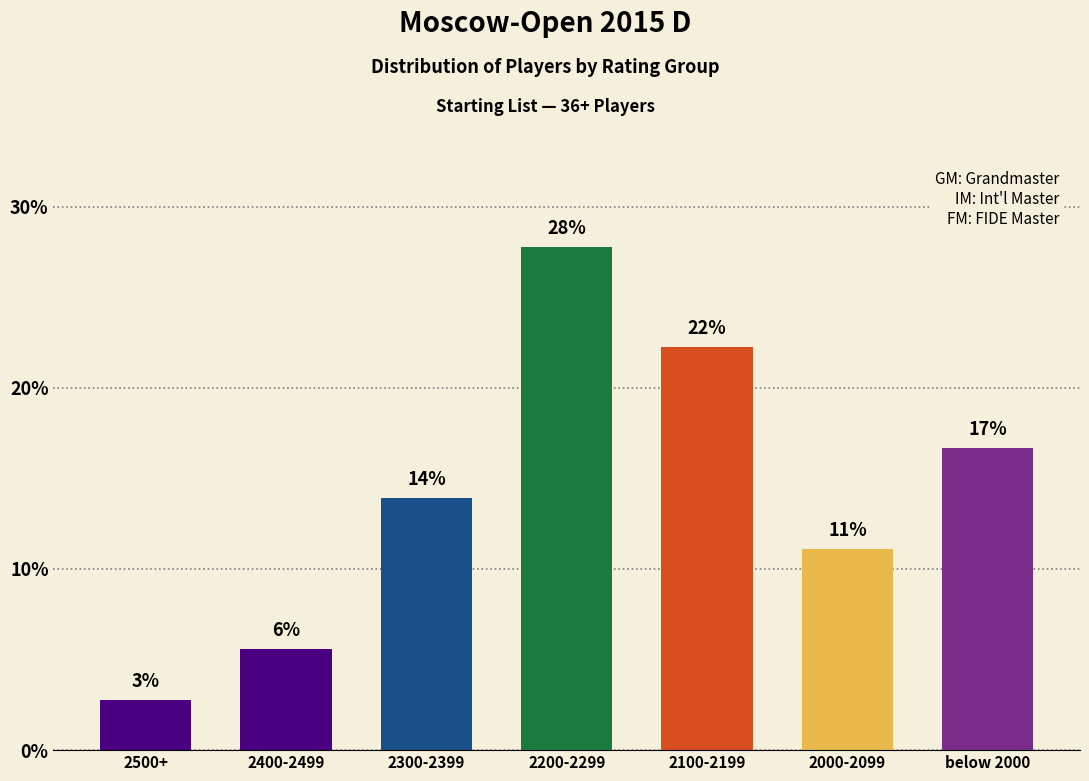

True or false: the data shows 1.3 at 2500+.

False